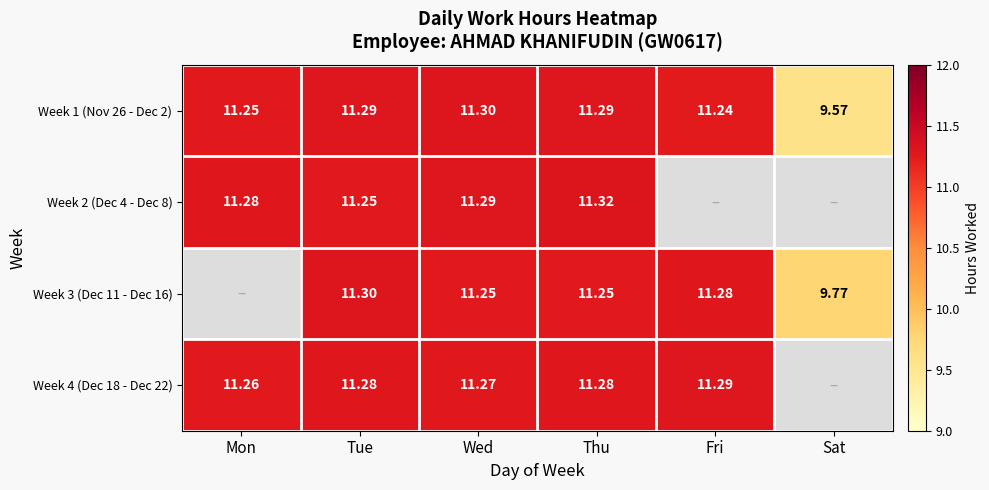

What is the difference between the highest and lowest values at Wed?

0.1